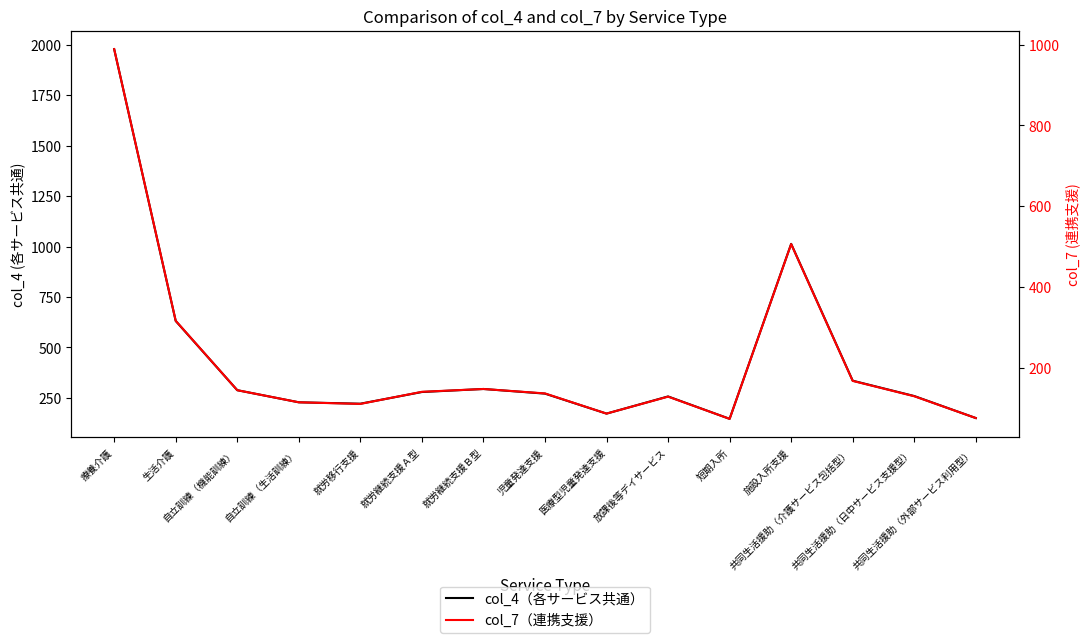

What is the sum of the col_4（各サービス共通） values at 就労継続支援Ａ型 and 共同生活援助（外部サービス利用型）?

429